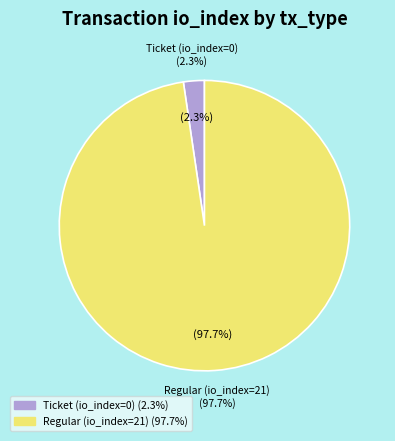

Which category has the smallest portion of the pie?

Ticket (io_index=0)